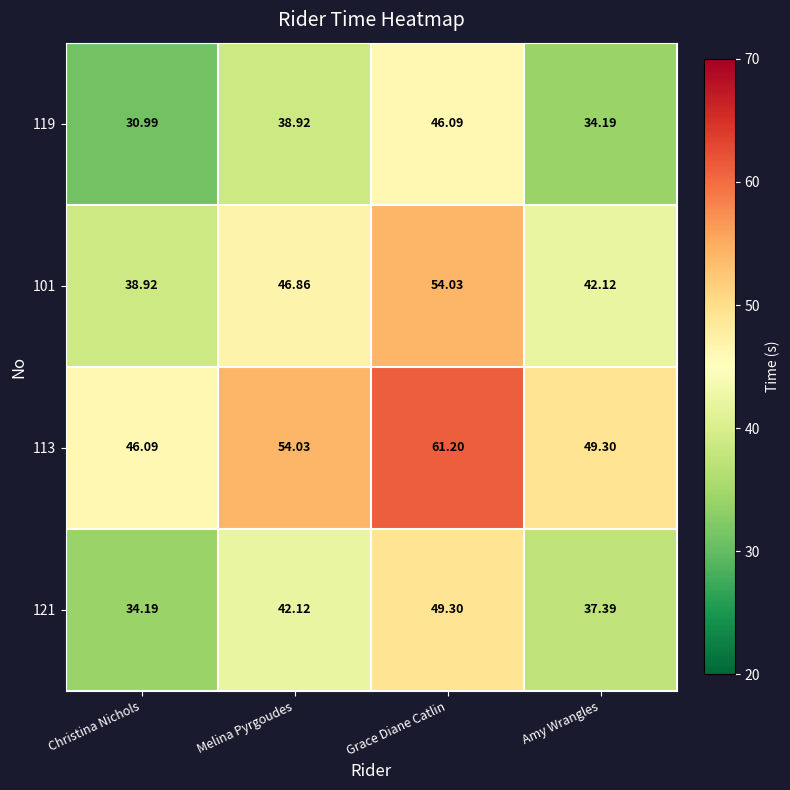

Is the value of 101 at Grace Diane Catlin greater than the value of 121 at Christina Nichols?

Yes